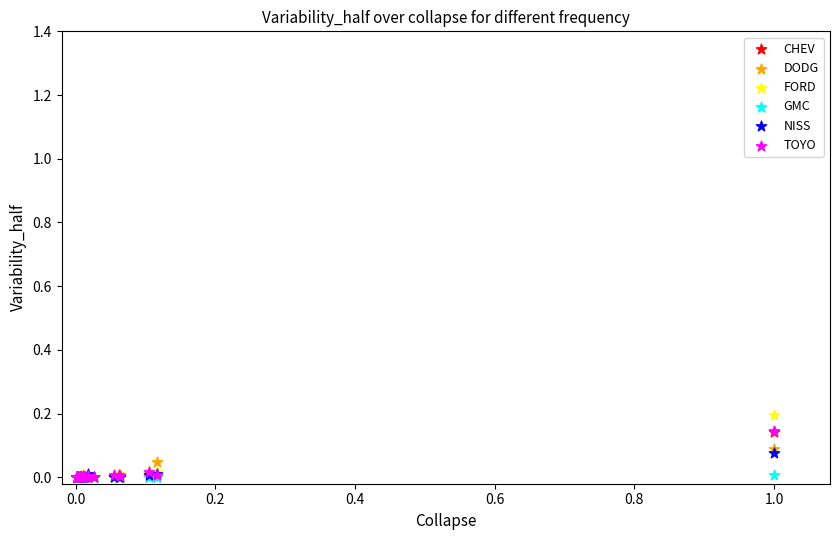

Which series contains the highest Y value?

FORD